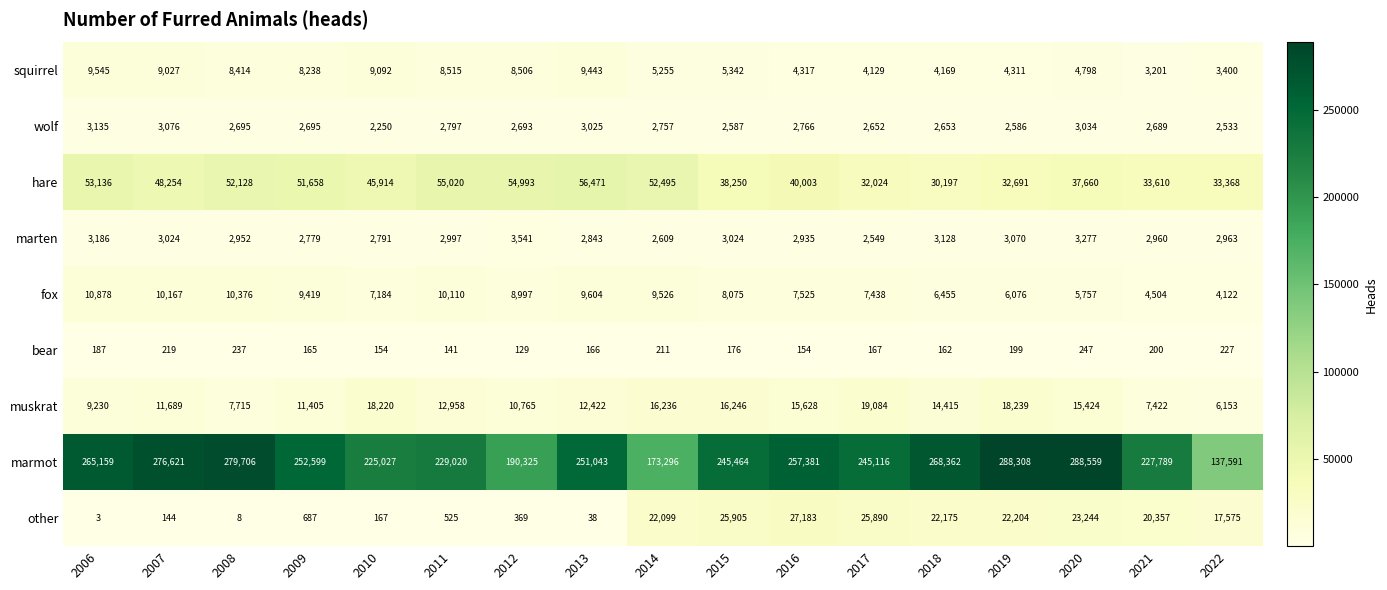

At which category is the sum across all series the highest?

2020